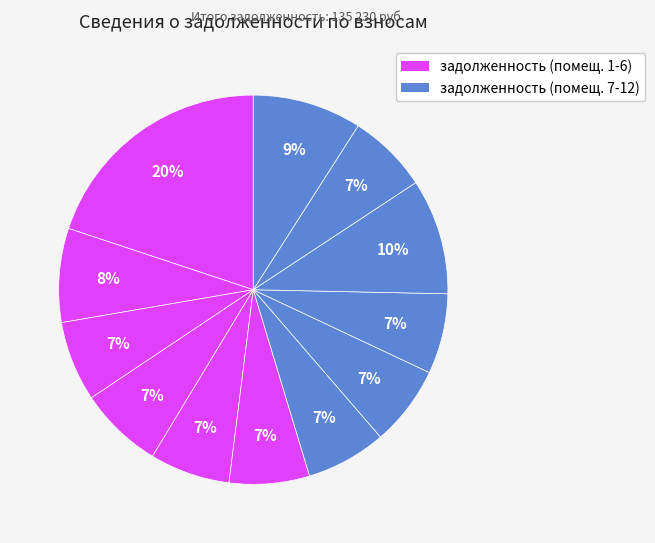

Count the number of slices in the pie.

12